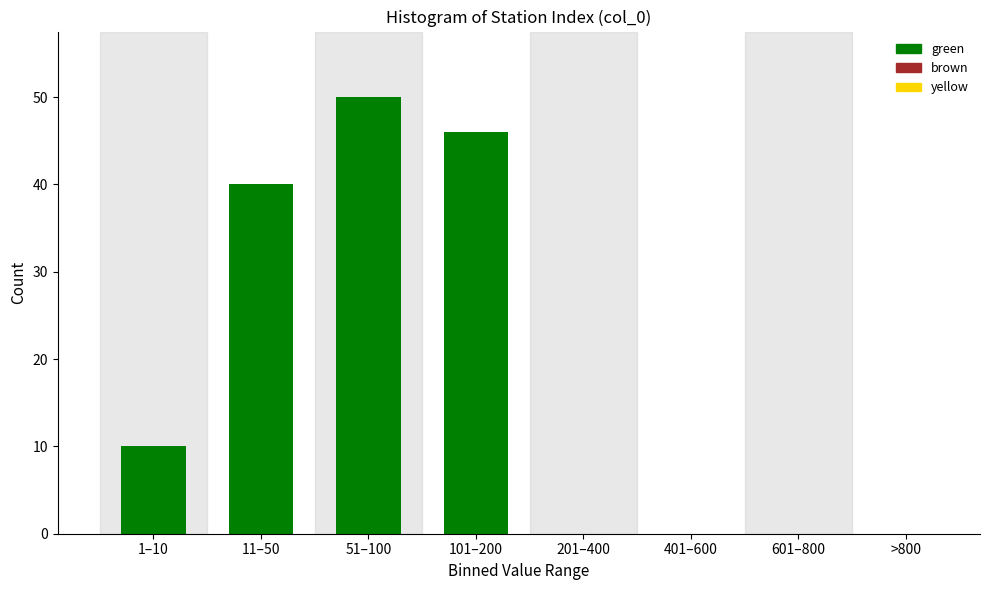

Reading left to right, transcribe all the data shown in this chart.

1–10=10	11–50=40	51–100=50	101–200=46	201–400=0	401–600=0	601–800=0	>800=0